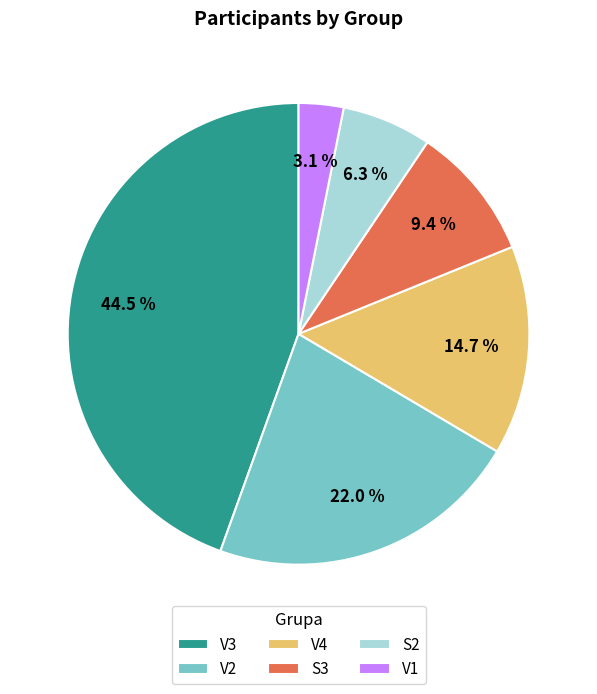

Which slice is the largest?

V3